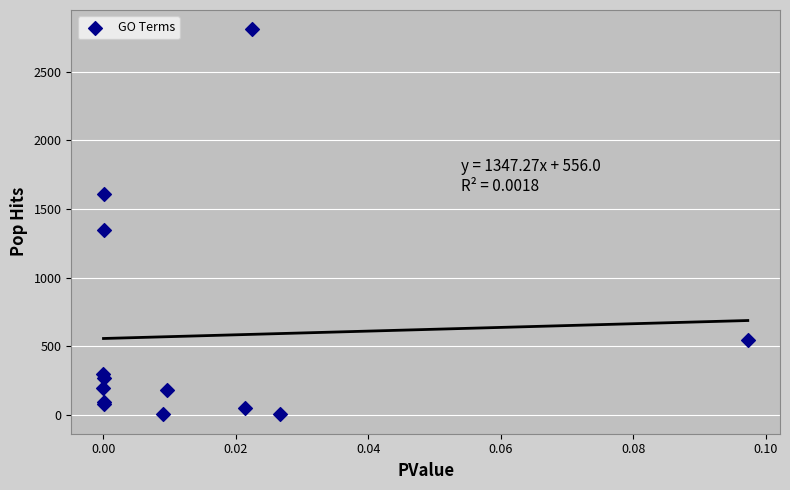

What Y value in the scatter plot is closest to 1406?

1347